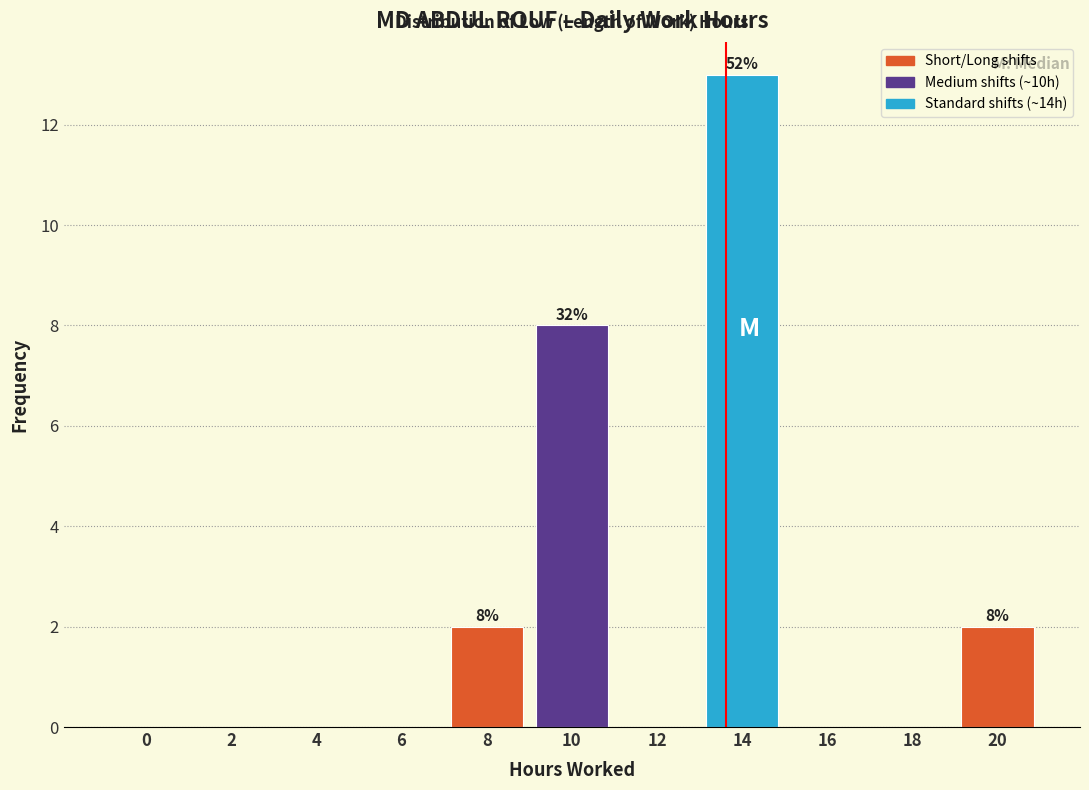

Reading right to left, transcribe all the data shown in this chart.

20=2	18=0	16=0	14=13	12=0	10=8	8=2	6=0	4=0	2=0	0=0